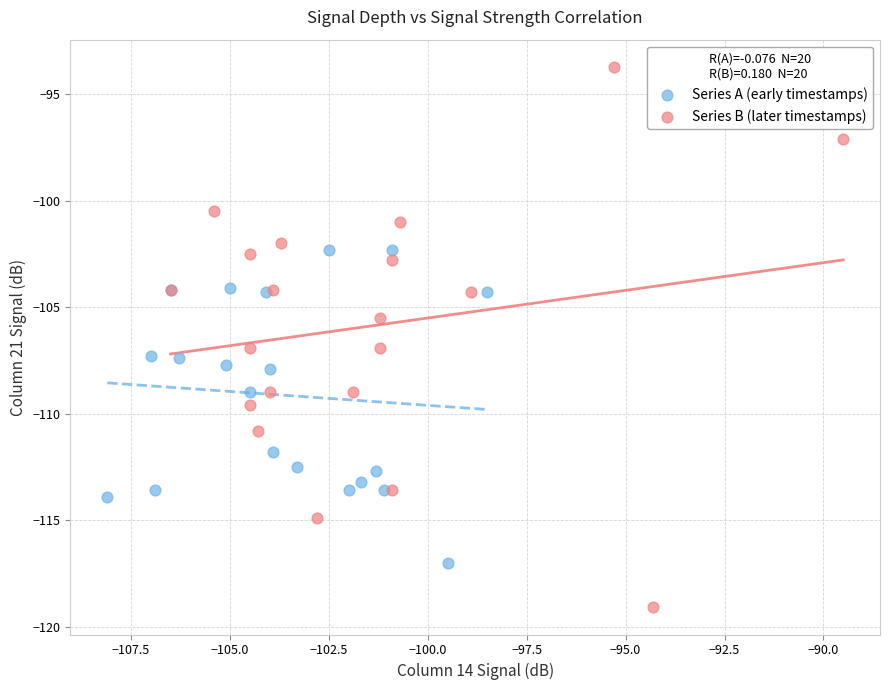

Which series has the largest Y range (max minus min)?

Series B (later timestamps)